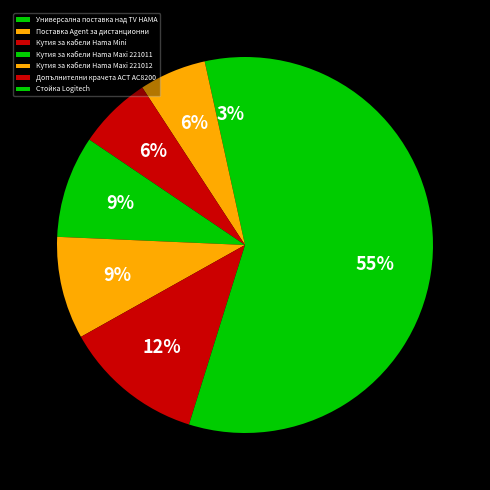

To the nearest percent, what percentage of the pie is Поставка Agent за дистанционни?

6%